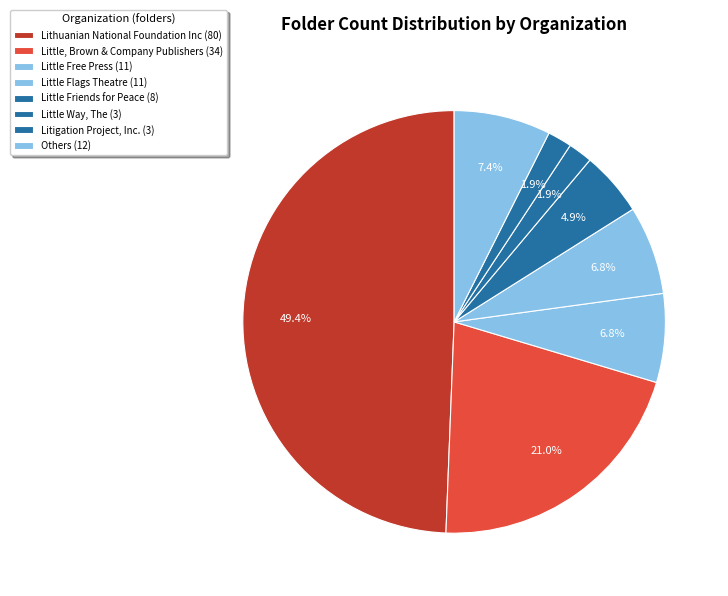

How many slices are in this pie chart?

8